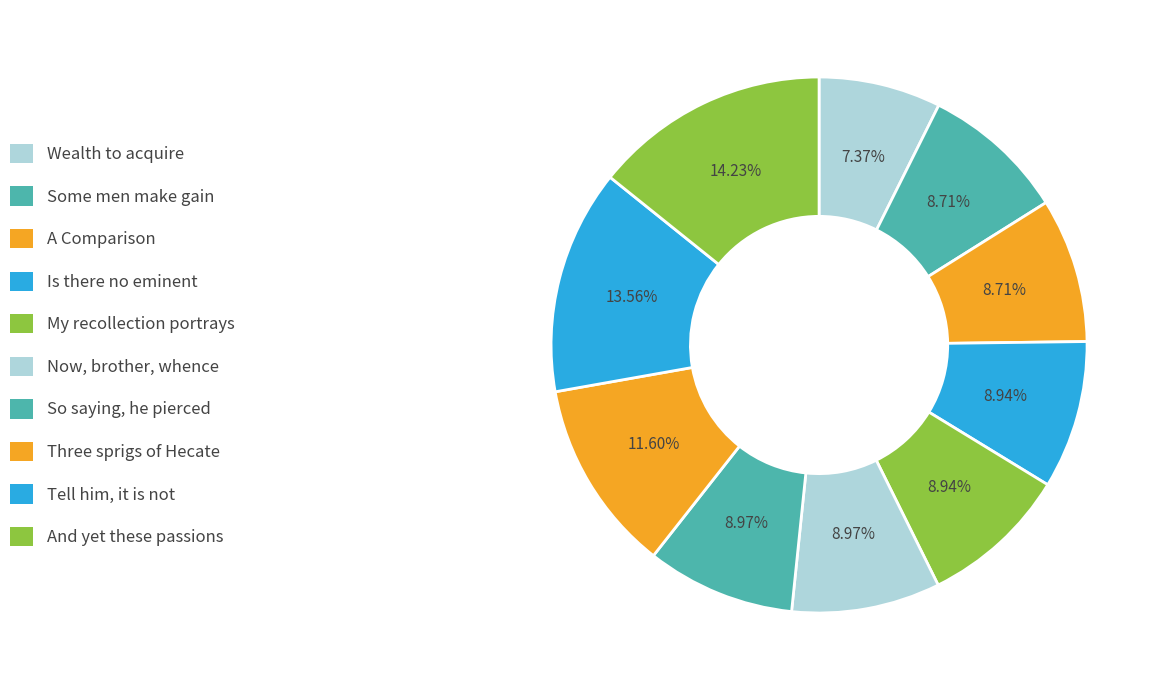

Rank the categories by value from lowest to highest.

Wealth to acquire, Some men make gain, A Comparison, Is there no eminent, My recollection portrays, Now, brother, whence, So saying, he pierced, Three sprigs of Hecate, Tell him, it is not, And yet these passions